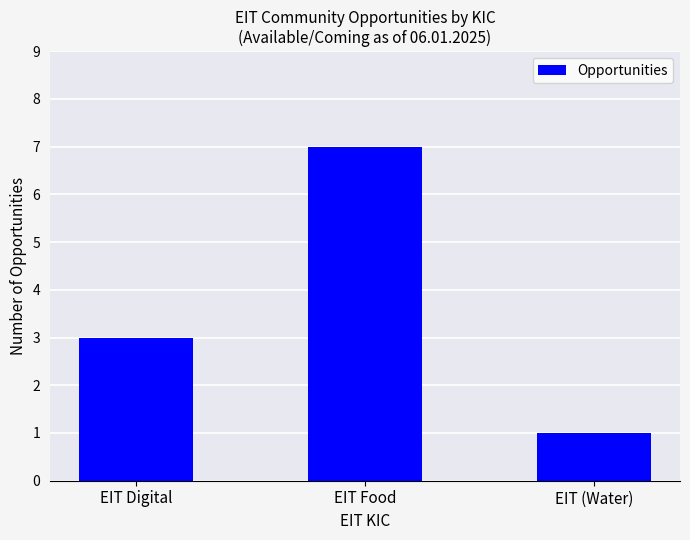

What position from the left is EIT Digital?

1